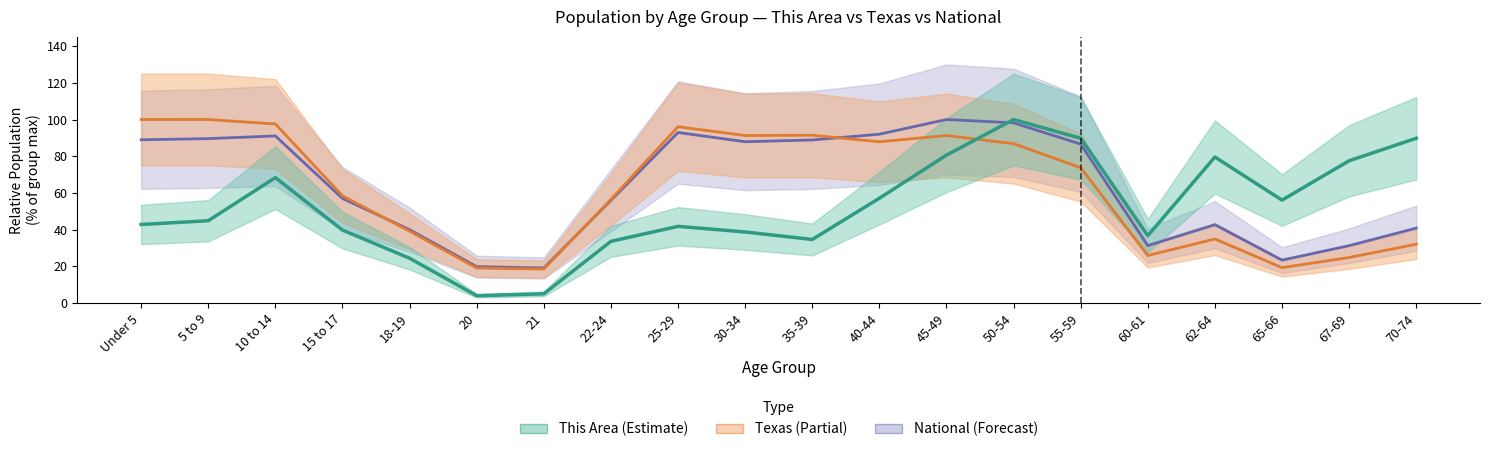

What is the difference between the second highest and minimum values in the Texas series?

81.4